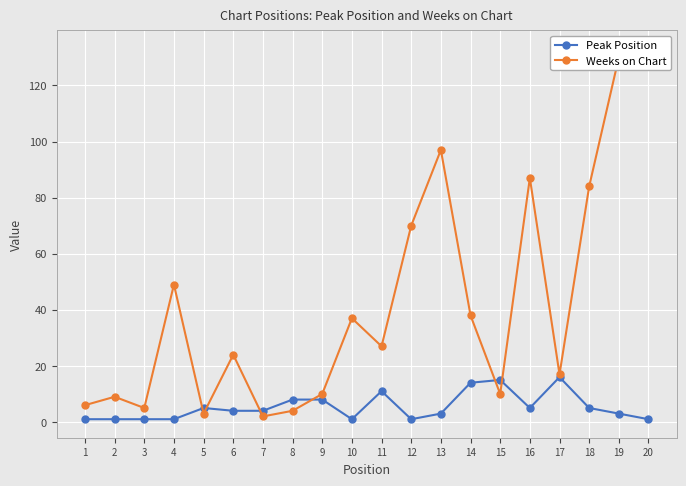

True or false: Weeks on Chart has more than 2 points higher than both neighbors.

True